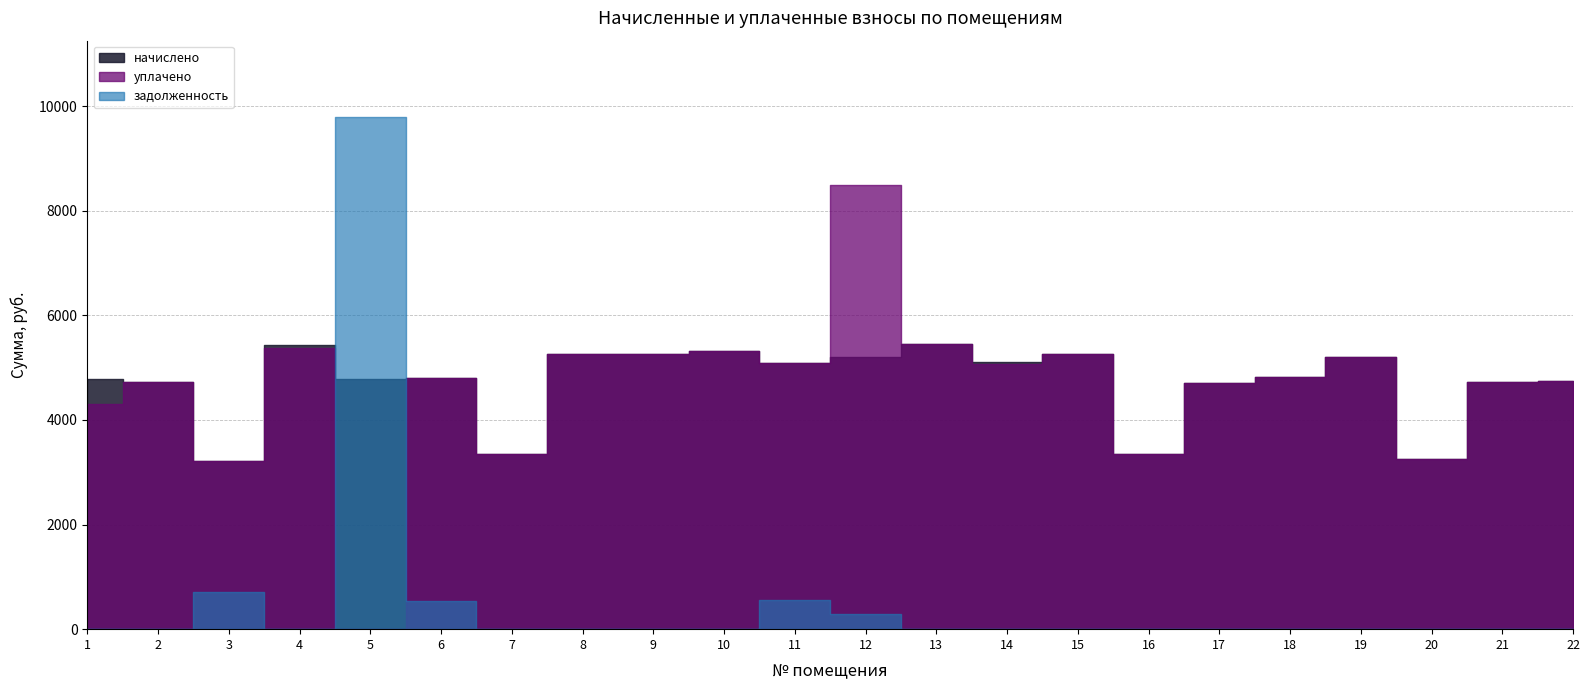

At which label does задолженность reach its minimum?

1